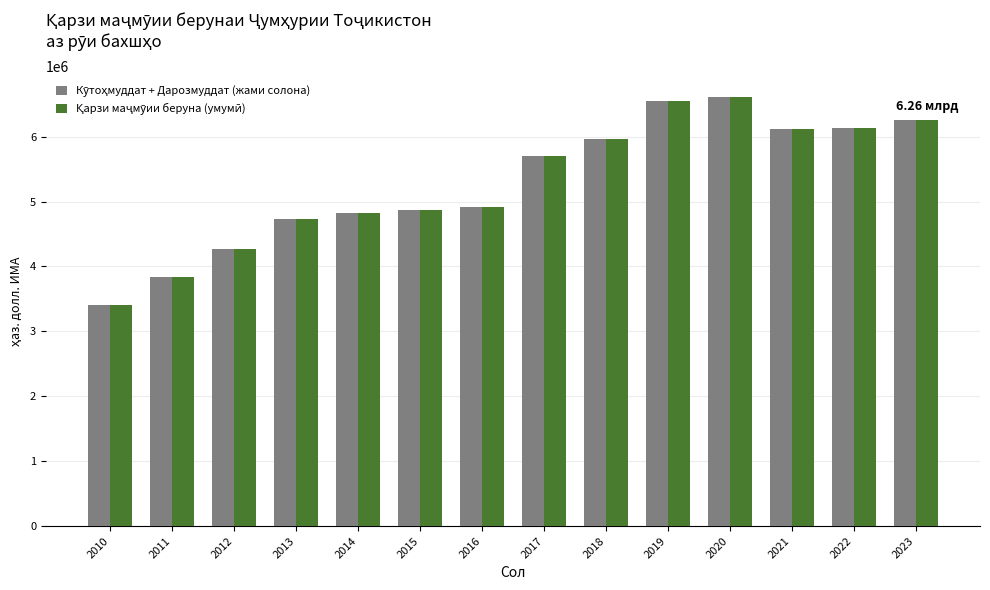

What is the total value across all series at 2021?

12248691.7